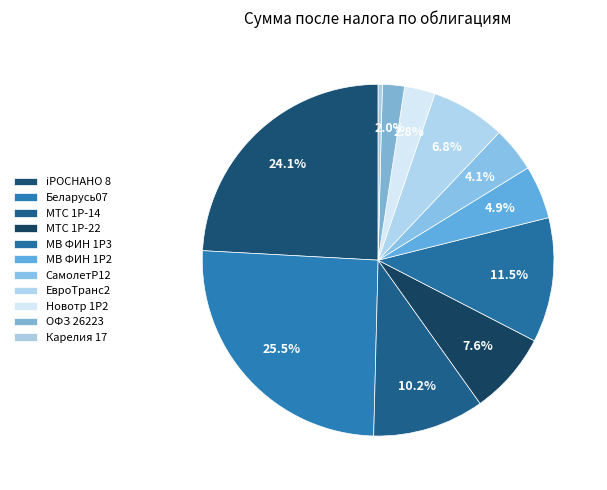

Count the number of slices in the pie.

11